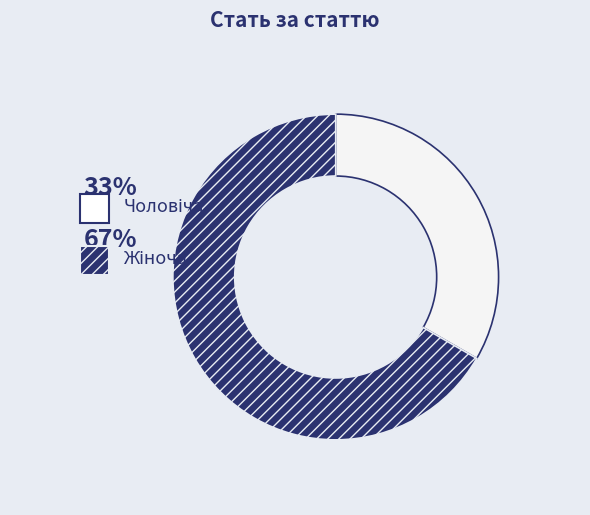

Is there a majority slice in this chart?

Yes